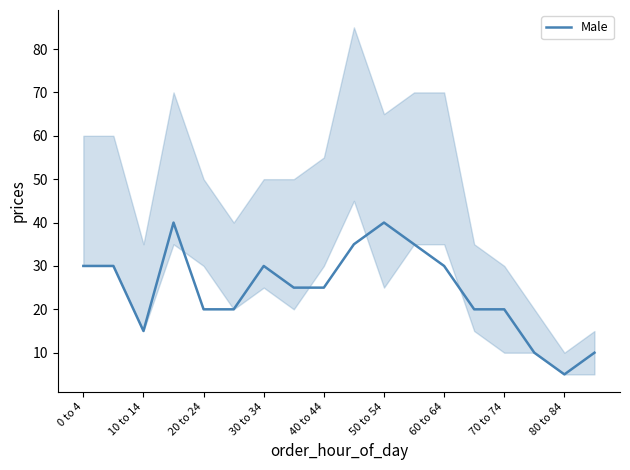

Where does the data first go above 25?

0 to 4